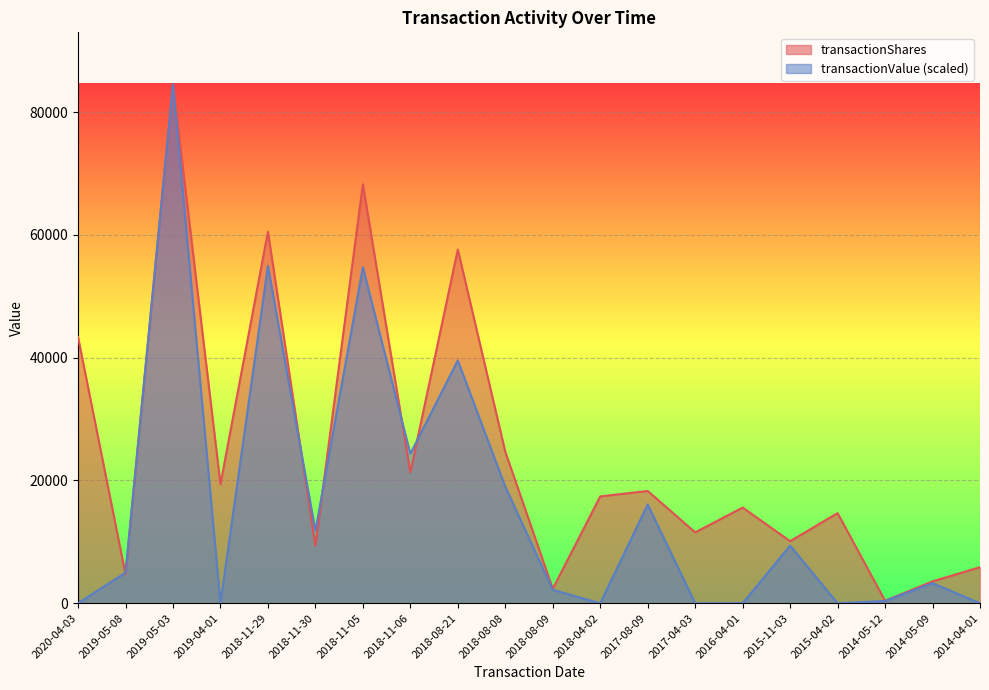

True or false: transactionShares and transactionValue cross at least once.

True